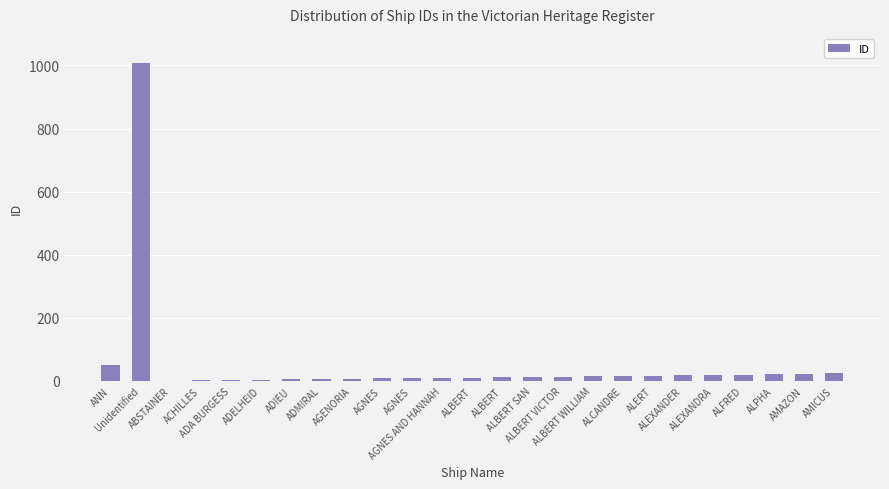

Count the number of data series in this chart.

1